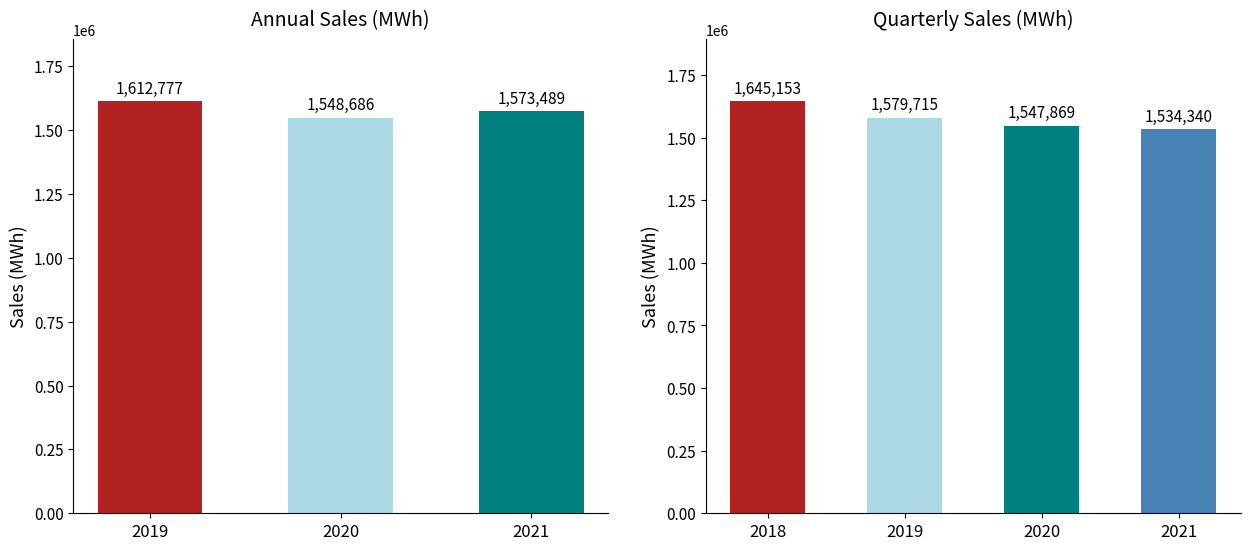

Rank the categories by value from lowest to highest.

2020, 2021, 2019